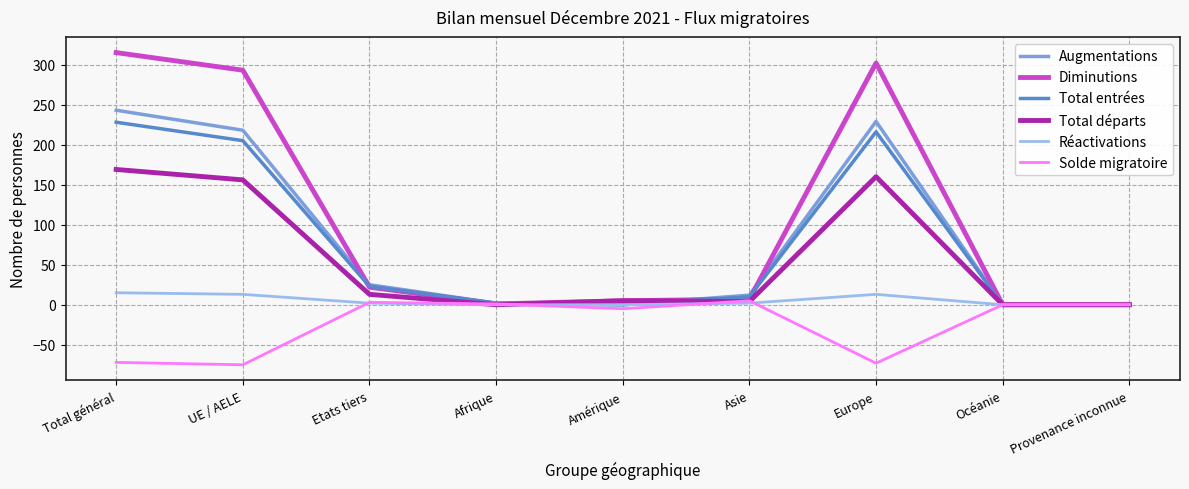

List the series in order of their peak value, highest first.

Diminutions, Augmentations, Total entrées, Total départs, Réactivations, Solde migratoire